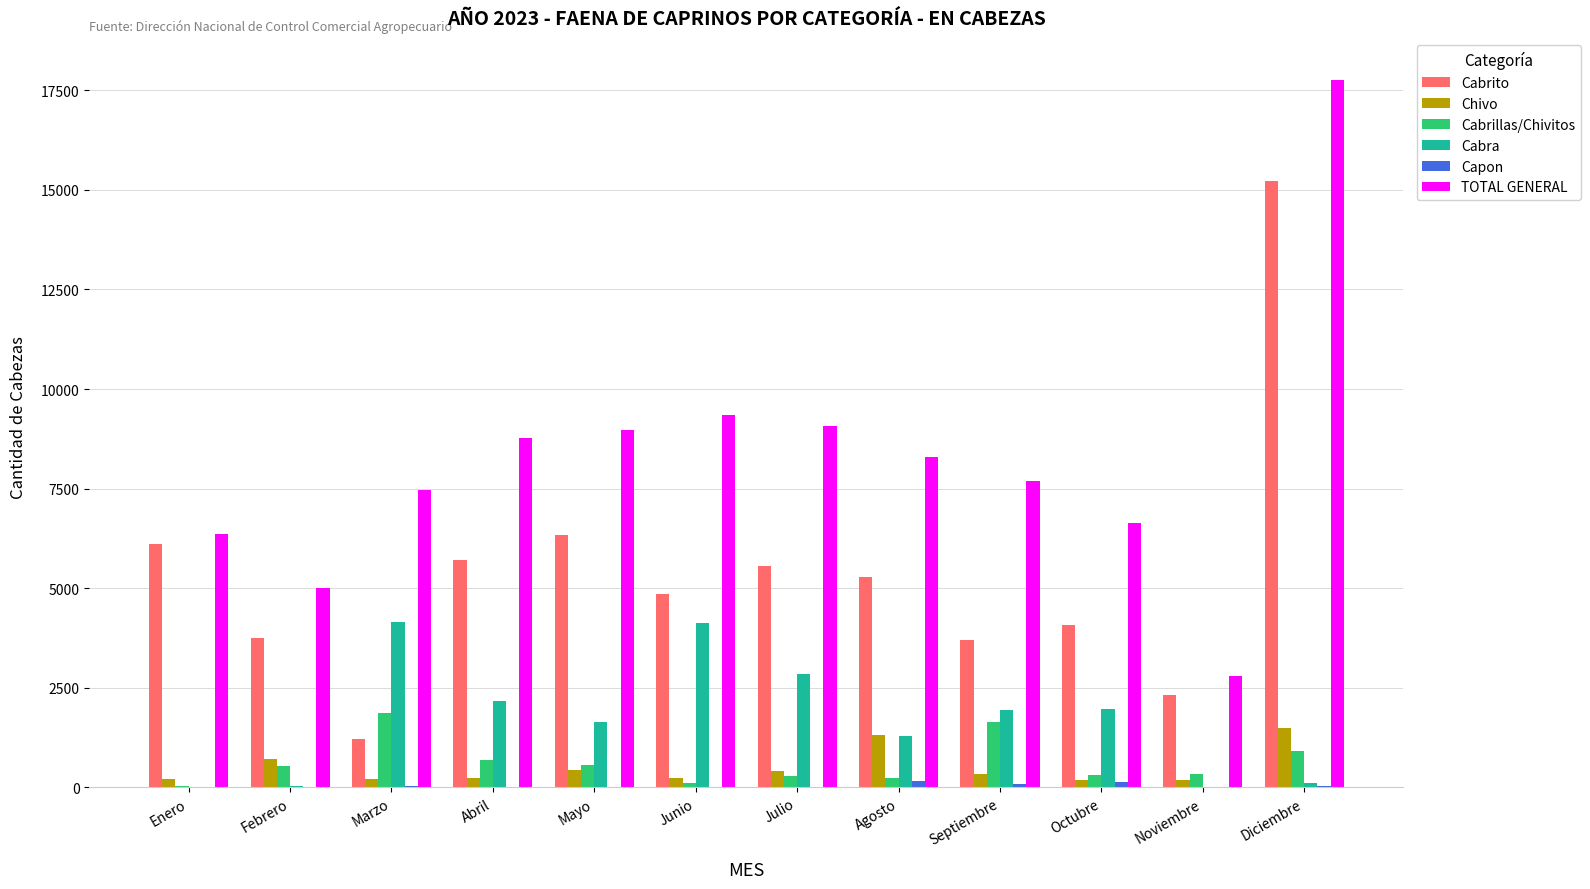

Are the bars grouped side by side (vs. stacked)?

Yes